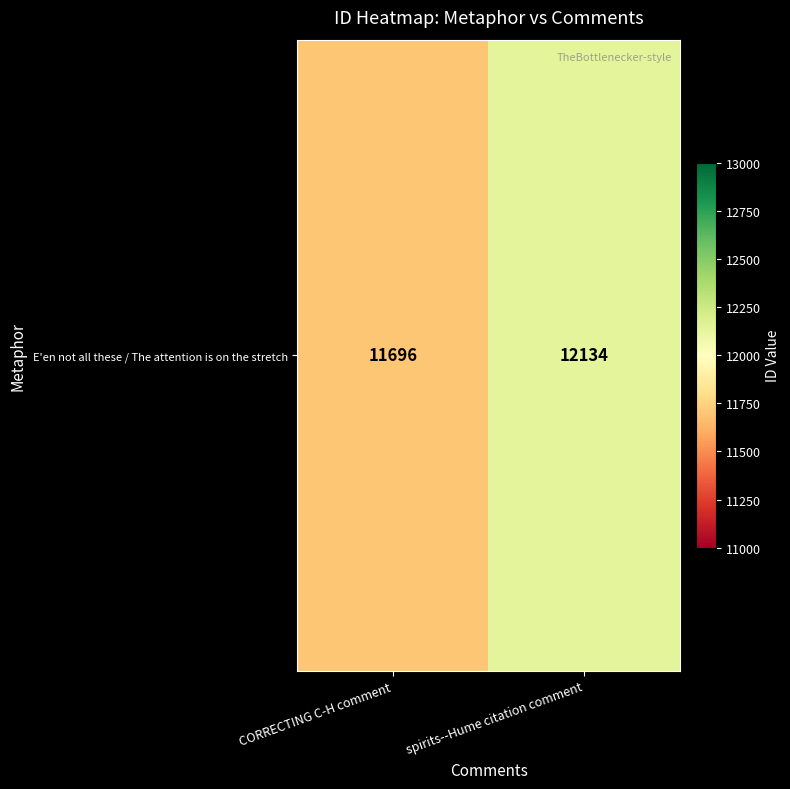

What is the average value?

11915